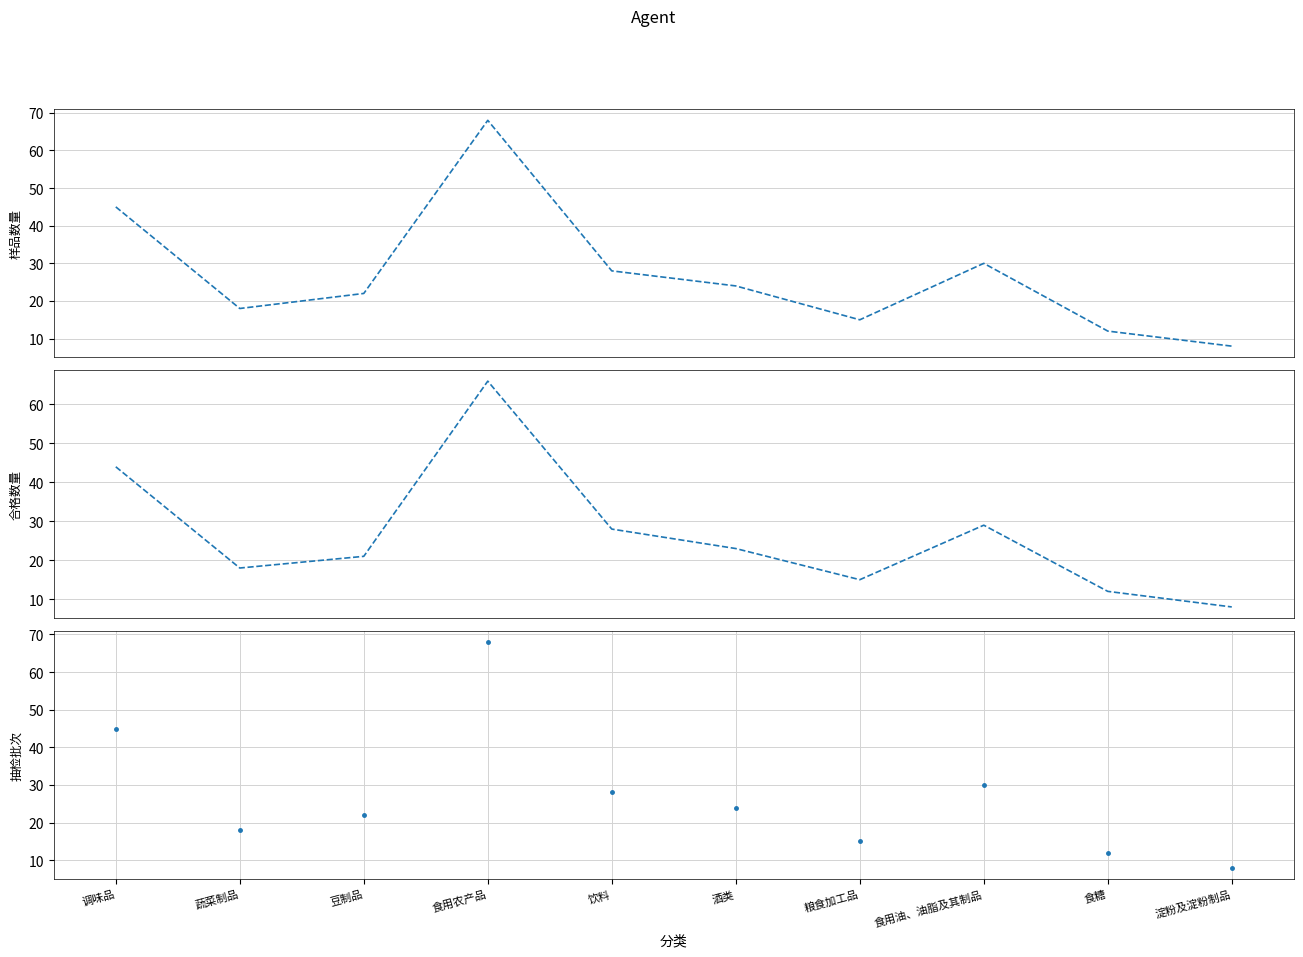

At how many categories does at least one series exceed 36?

2